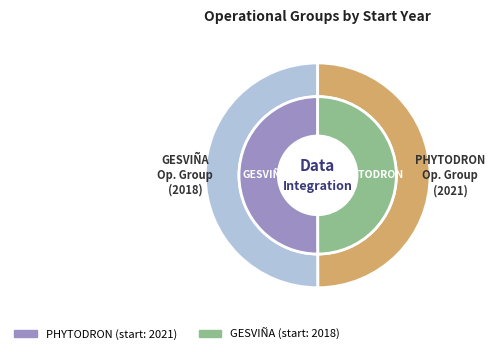

To the nearest percent, what portion does GESVIÑA represent?

50%